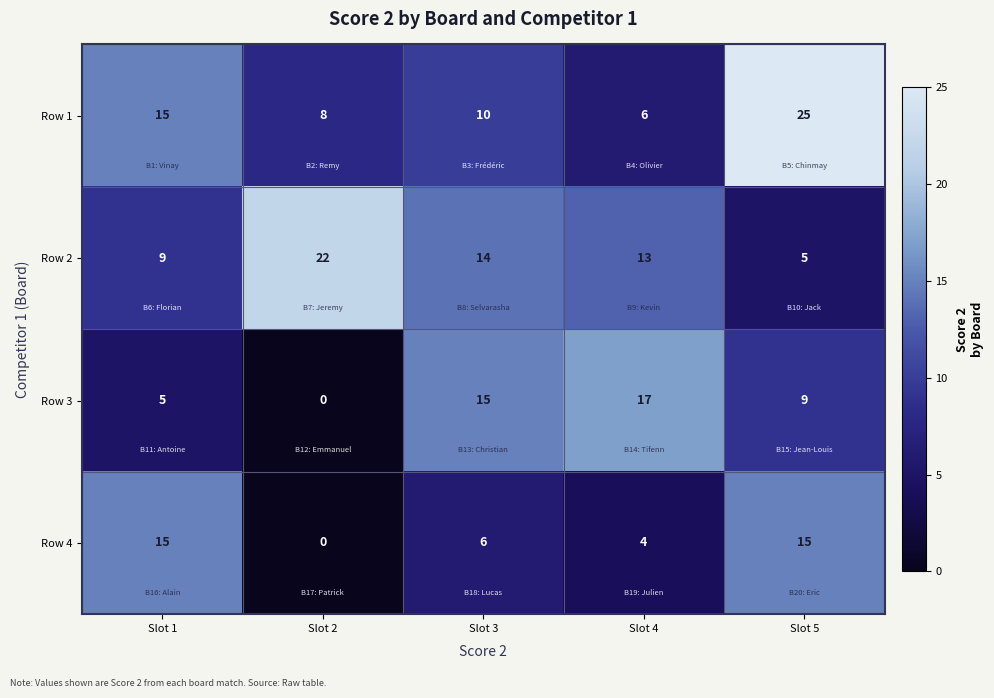

Where does the Row 1 series first go above 10?

Slot 1